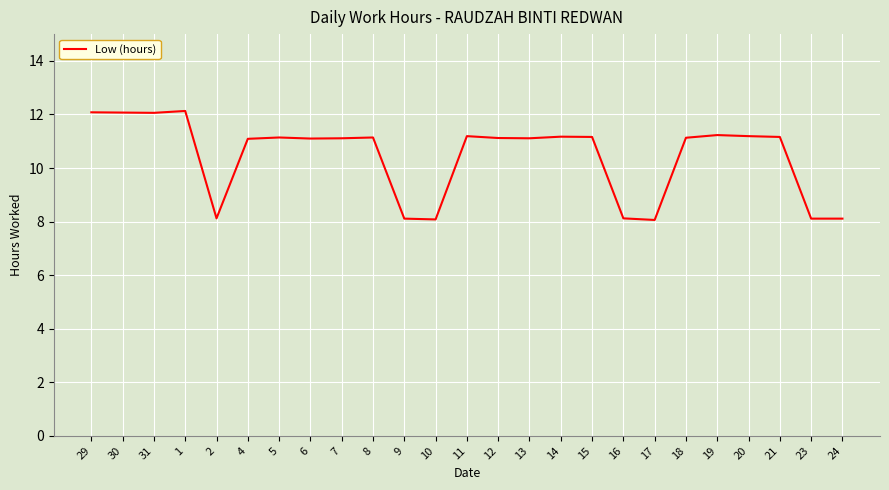

Count the number of categories in the chart.

25